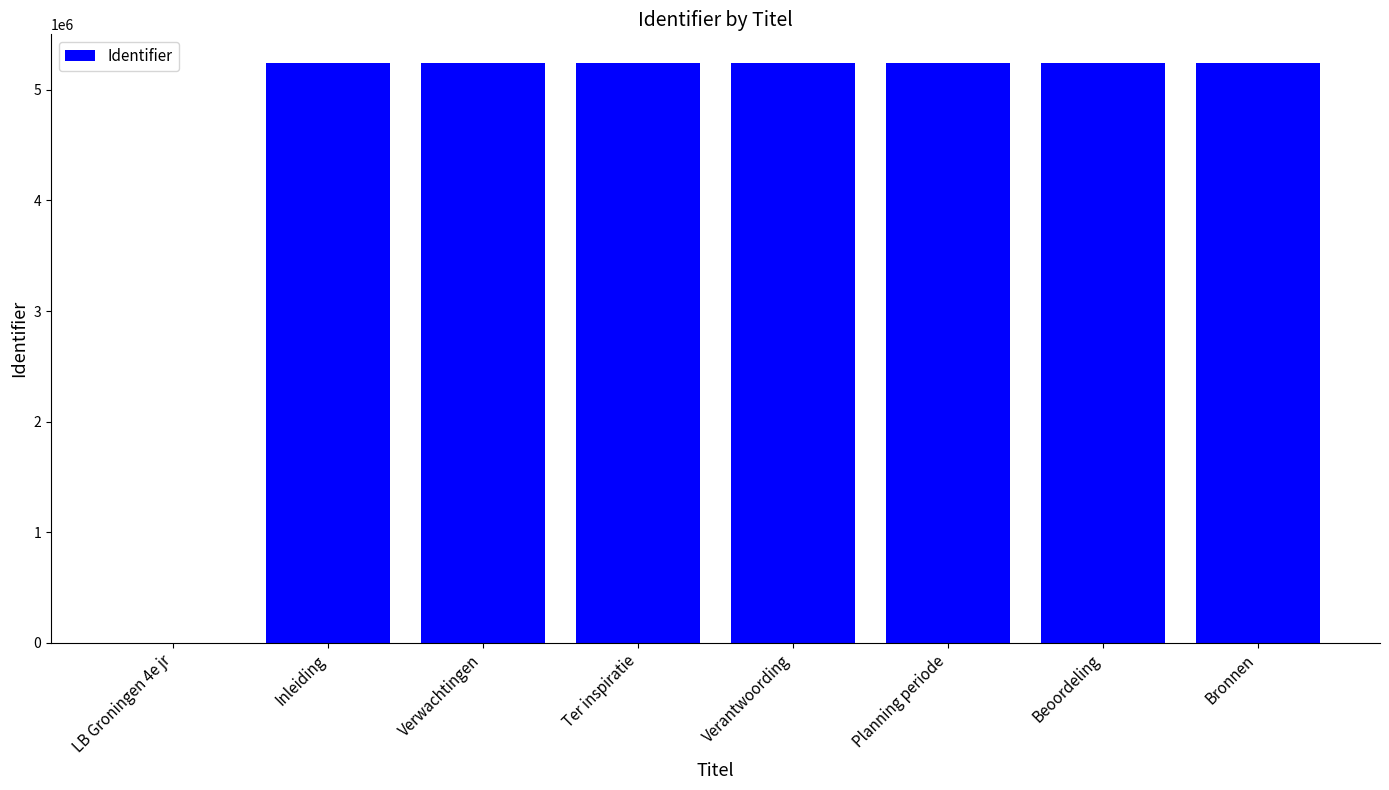

Count the number of categories in the chart.

8